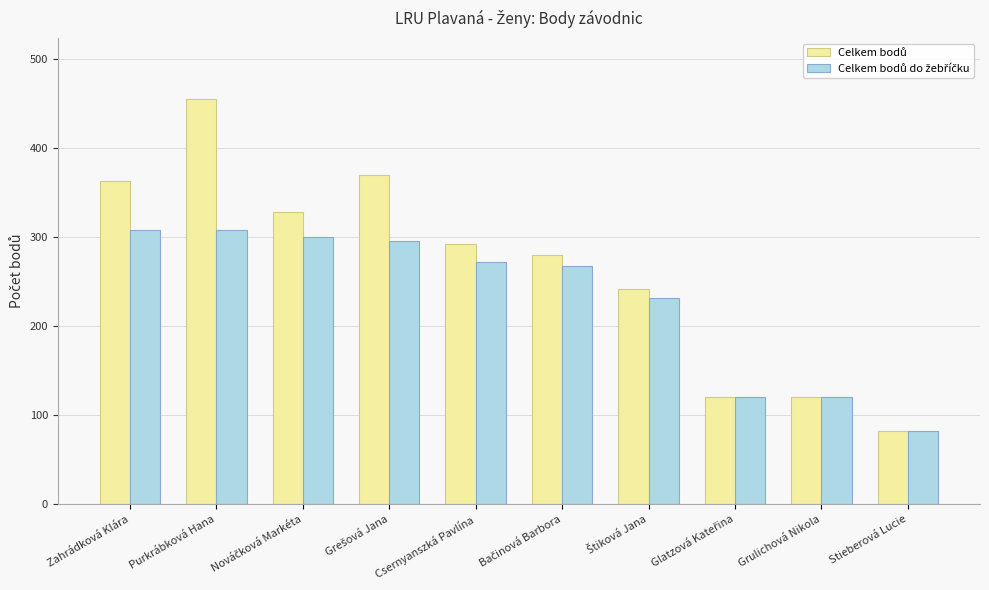

At which category is the sum across all series the highest?

Purkrábková Hana